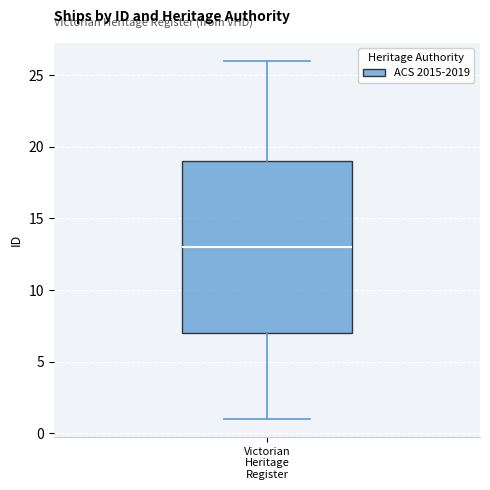

Where is the lower edge of the box for Victorian Heritage Register on the y-axis? The values are not printed on the chart, so give them approximately, as read against the axis.

7